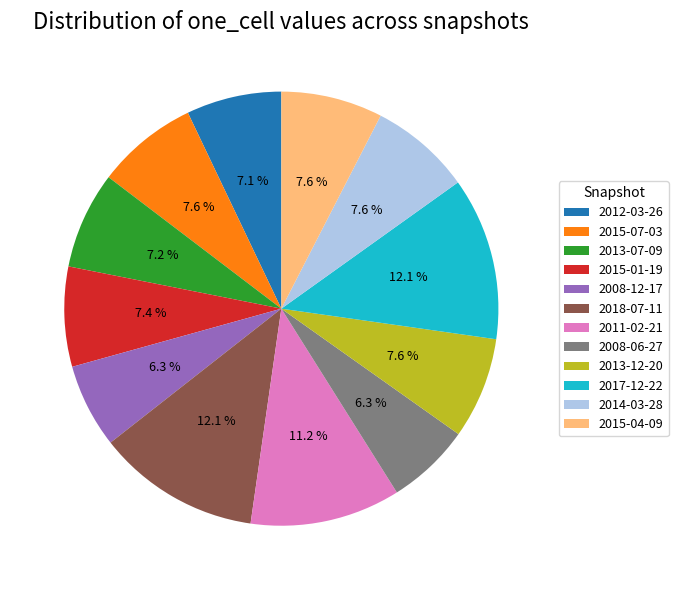

How much of the chart is everything except 2013-07-09?

92.8%